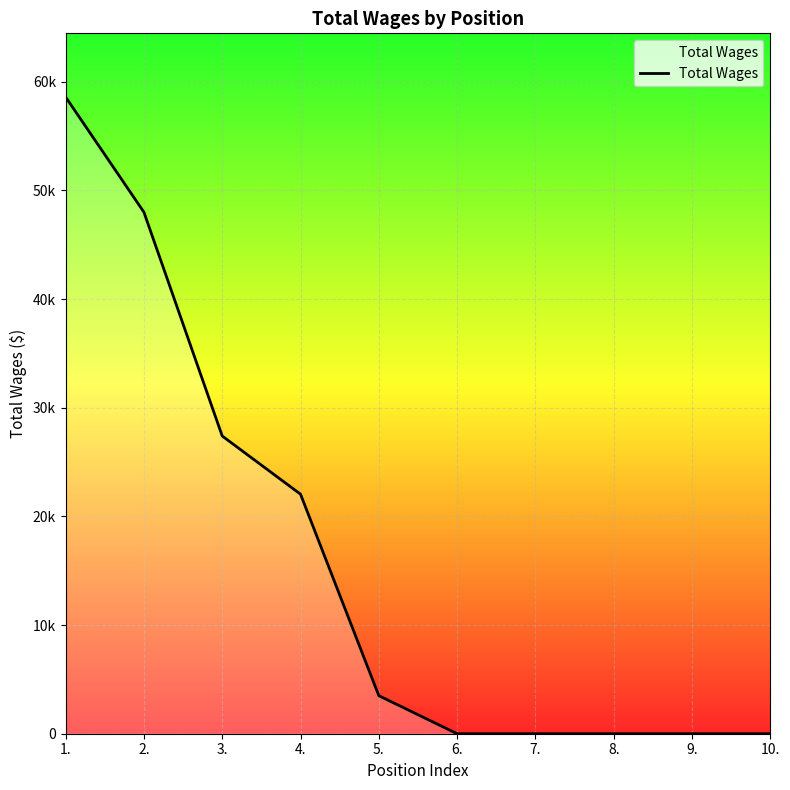

Is this an area chart (filled region under the line)?

Yes